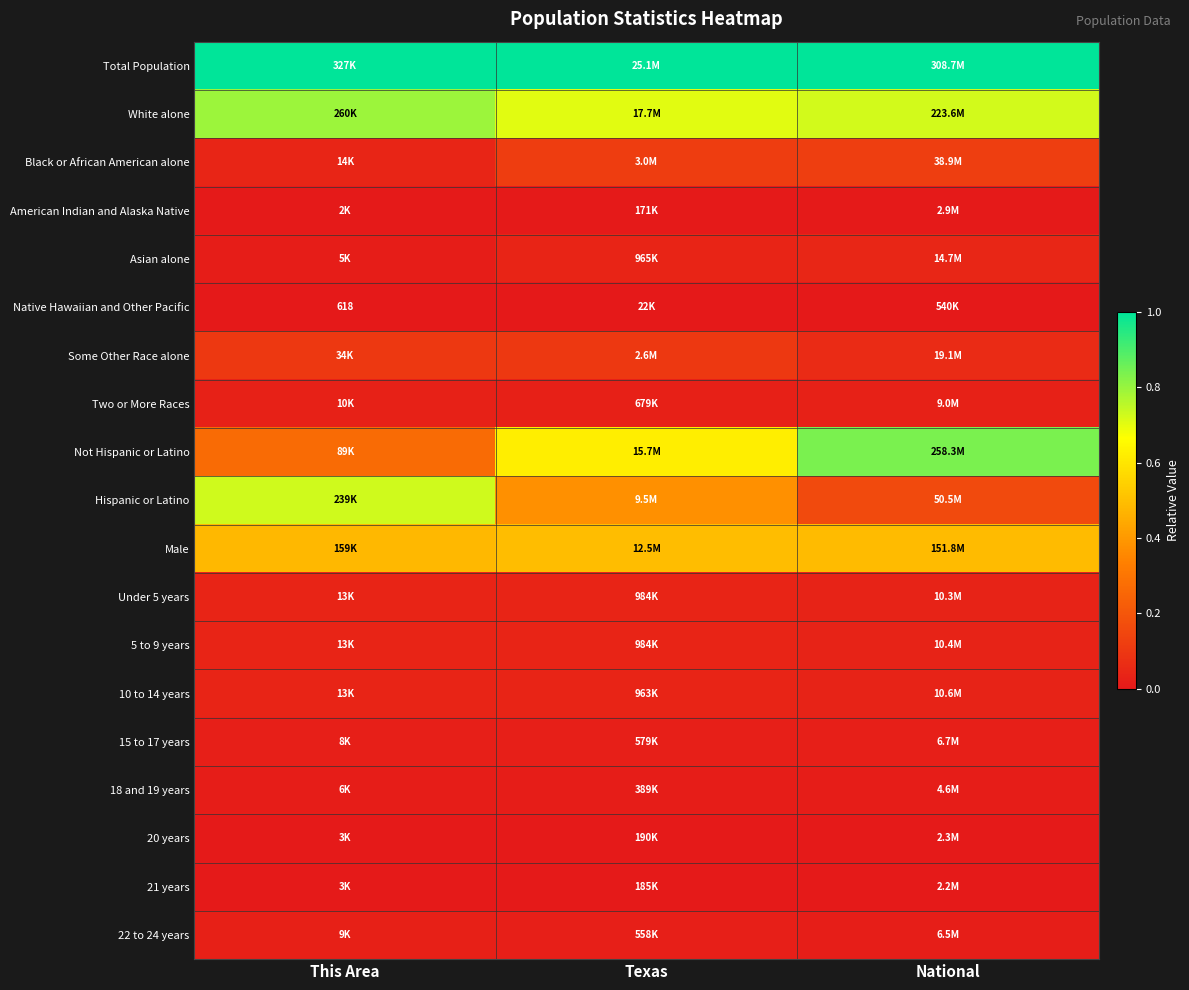

At which label is Black or African American alone closest to 0?

This Area